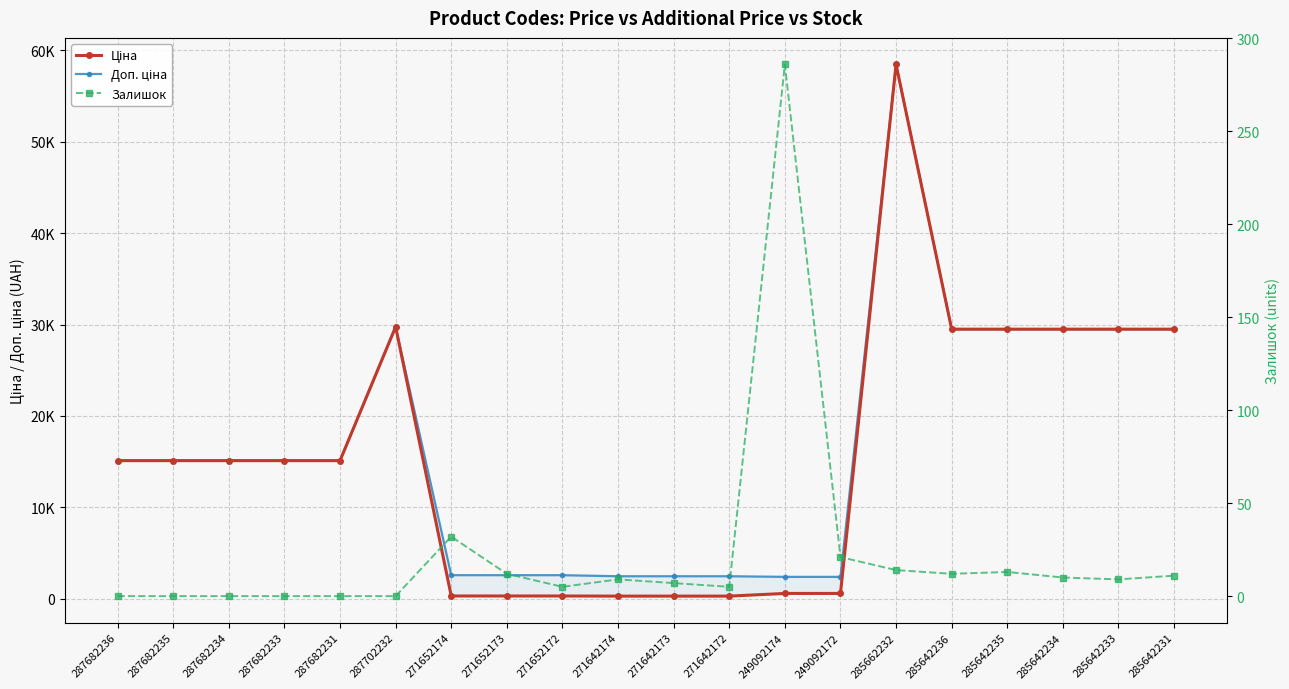

Between 287682235 and 285642234, which series saw the biggest shift?

Ціна